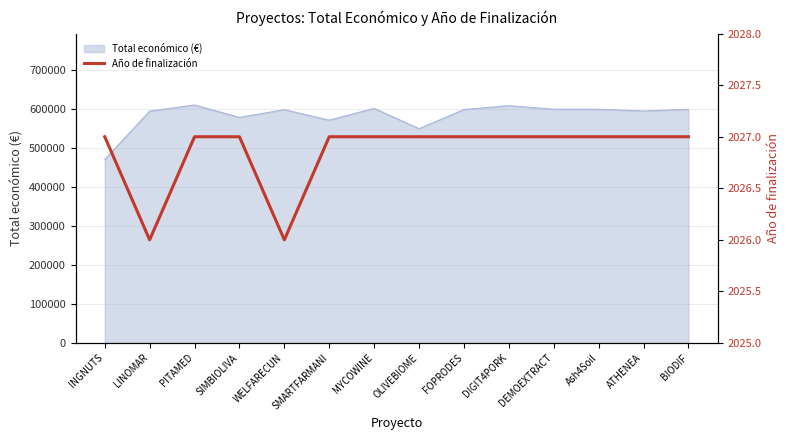

Is it true that the value at SIMBIOLIVA is 2654?

False